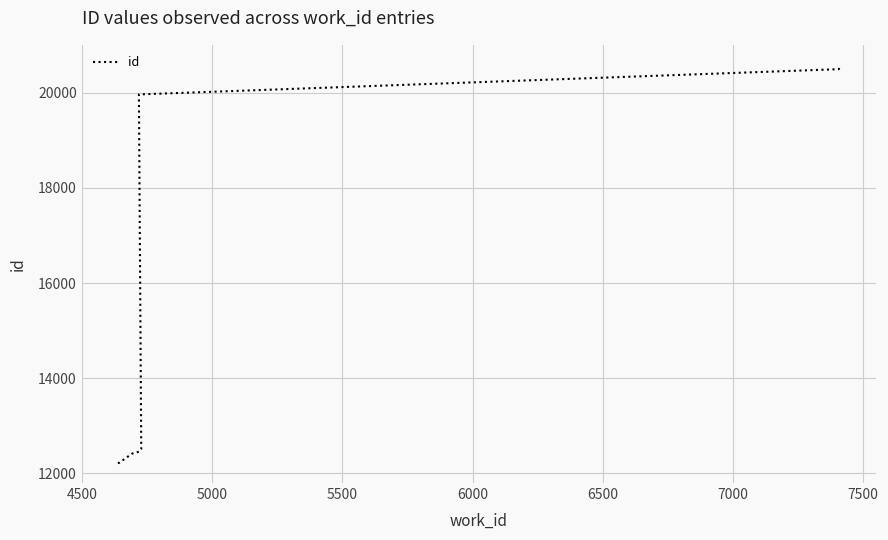

True or false: there are more than 1 points higher than both neighbors.

False